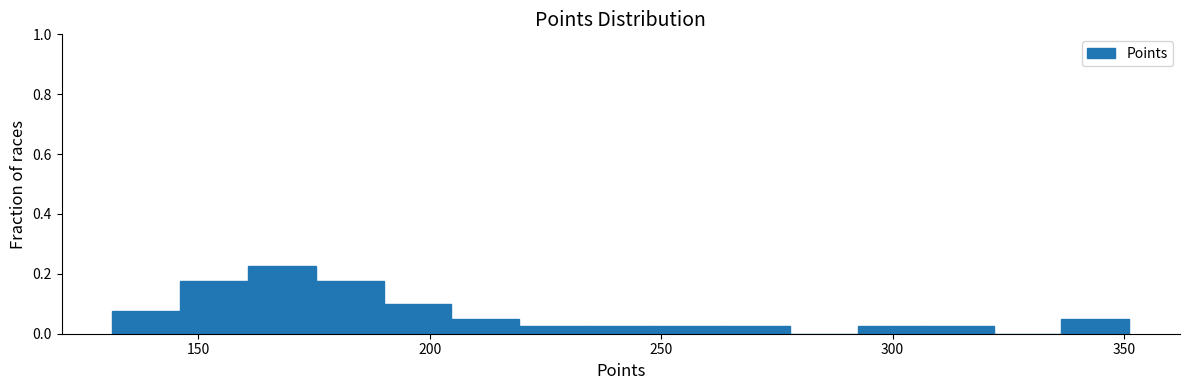

Read against the x-axis, roughly where is the centre of the tallest bar?

170